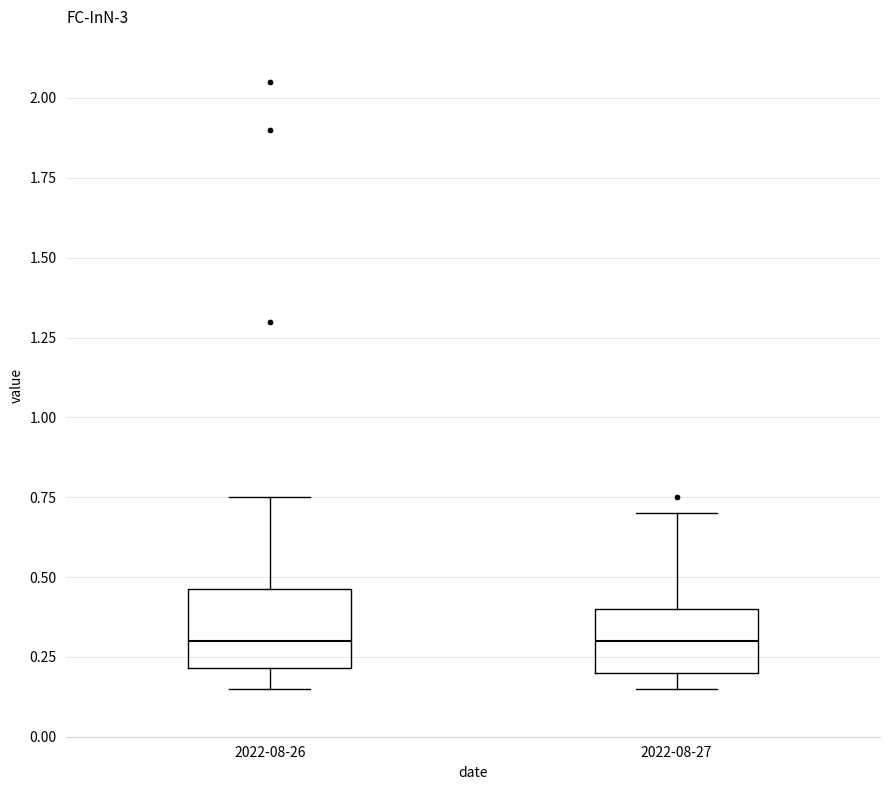

Where does the upper whisker of the box for 2022-08-27 end on the y-axis? The values are not printed on the chart, so give them approximately, as read against the axis.

0.70